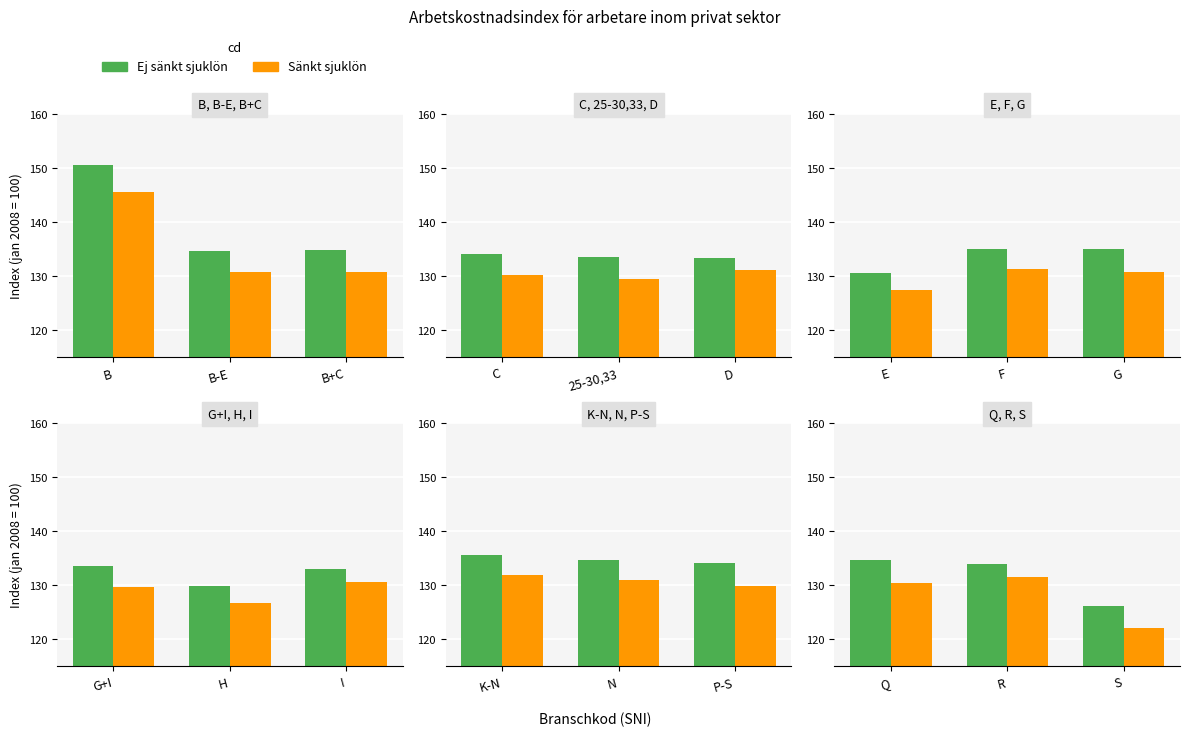

Does the chart contain any negative values?

No